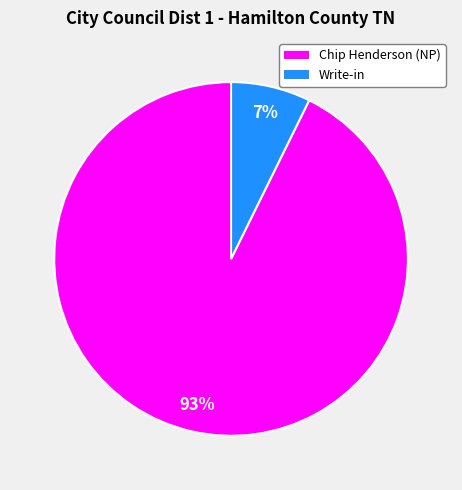

How many slices are in this pie chart?

2